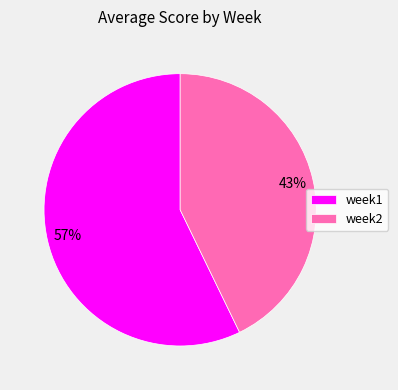

Count the number of slices in the pie.

2